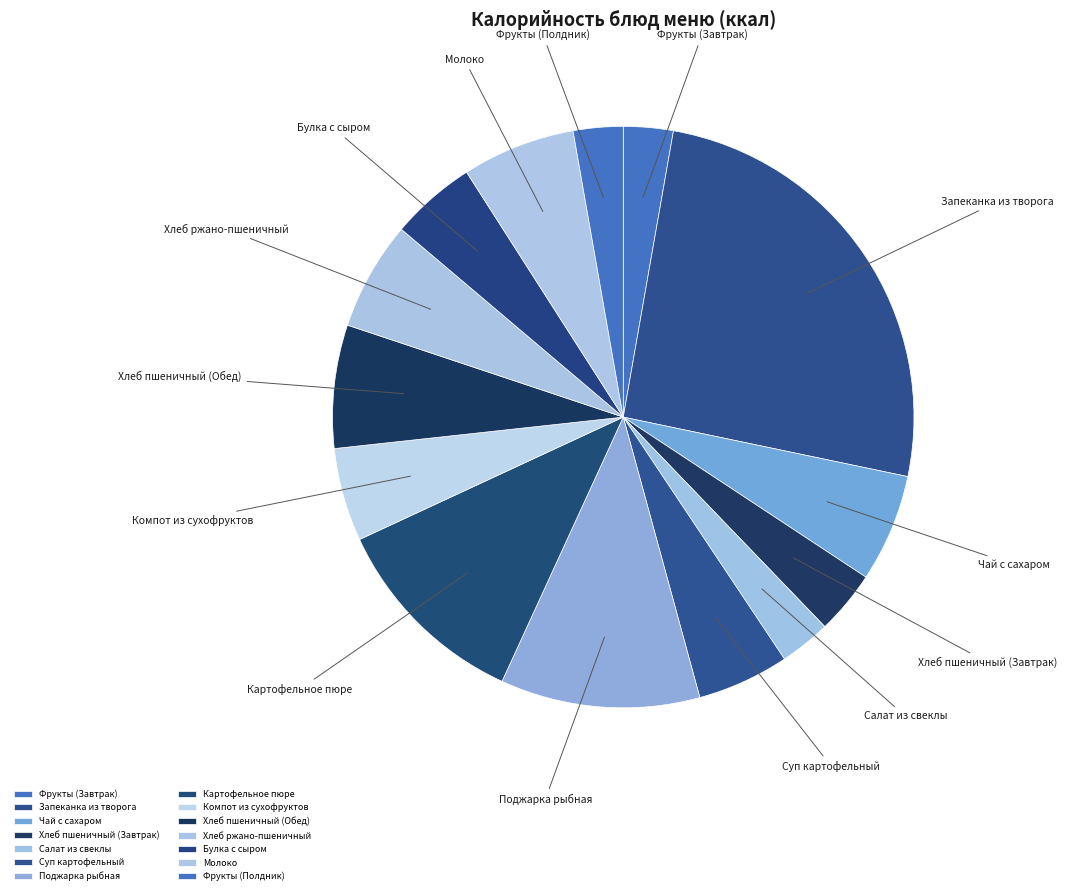

Which category has the biggest portion of the pie?

Запеканка из творога